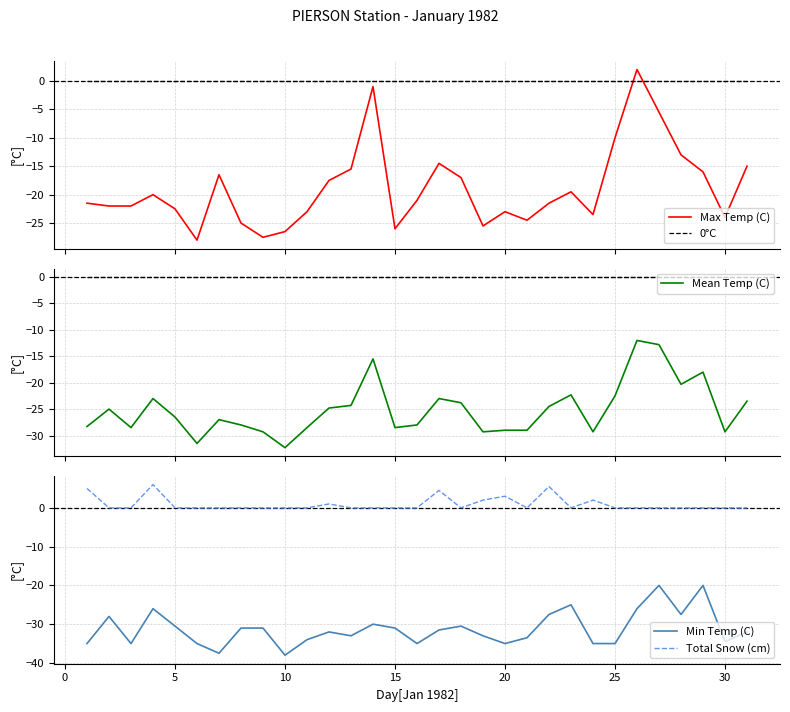

Which series has the largest range (max minus min)?

Max Temp (C)